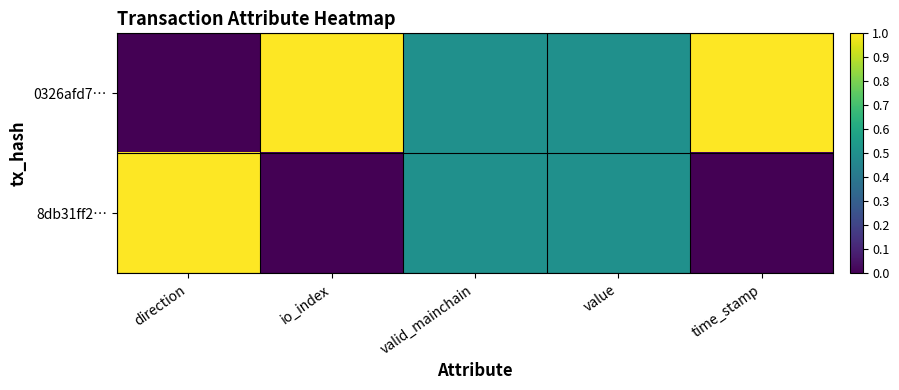

At which category is the sum across all series the highest?

direction